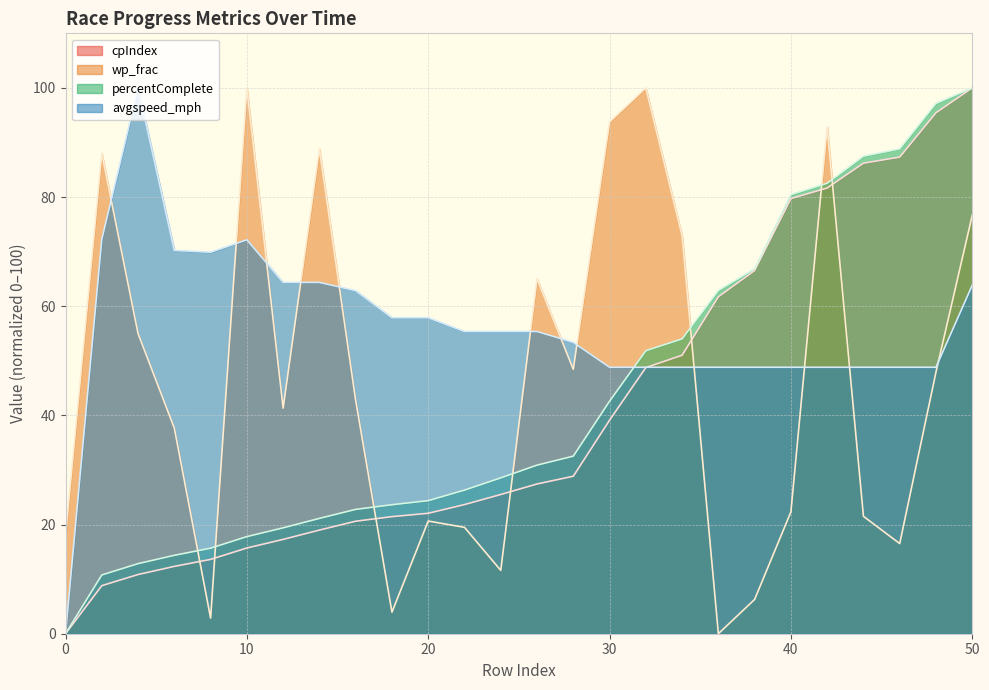

What is the average value of the percentComplete series?

42.9